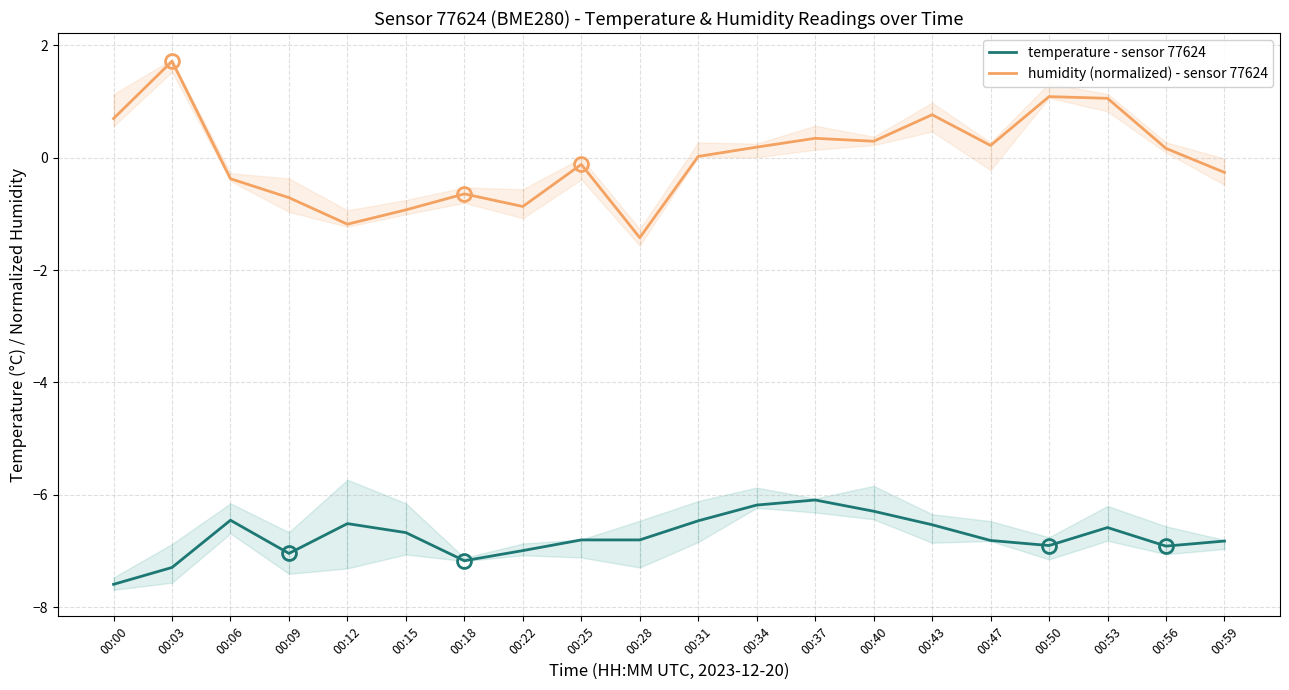

At which label is humidity (normalized) - sensor 77624 closest to 0?

00:31